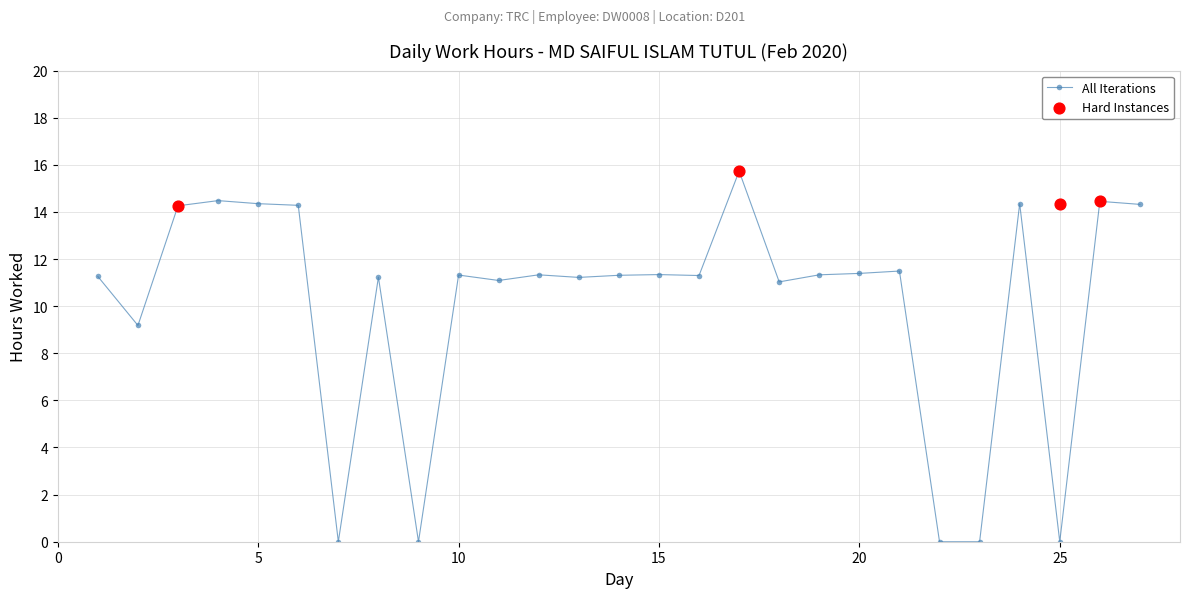

What is the change in value from 17 to 23?

-15.7